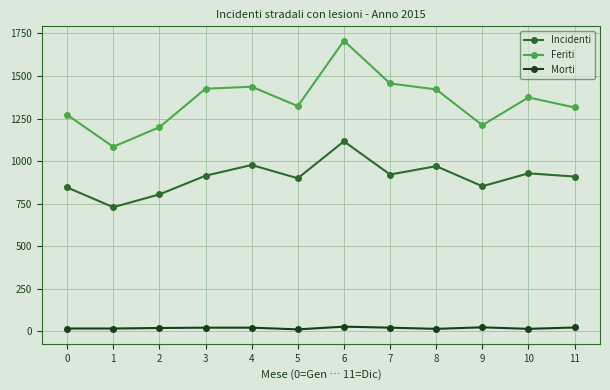

How many data points does each series have?

12